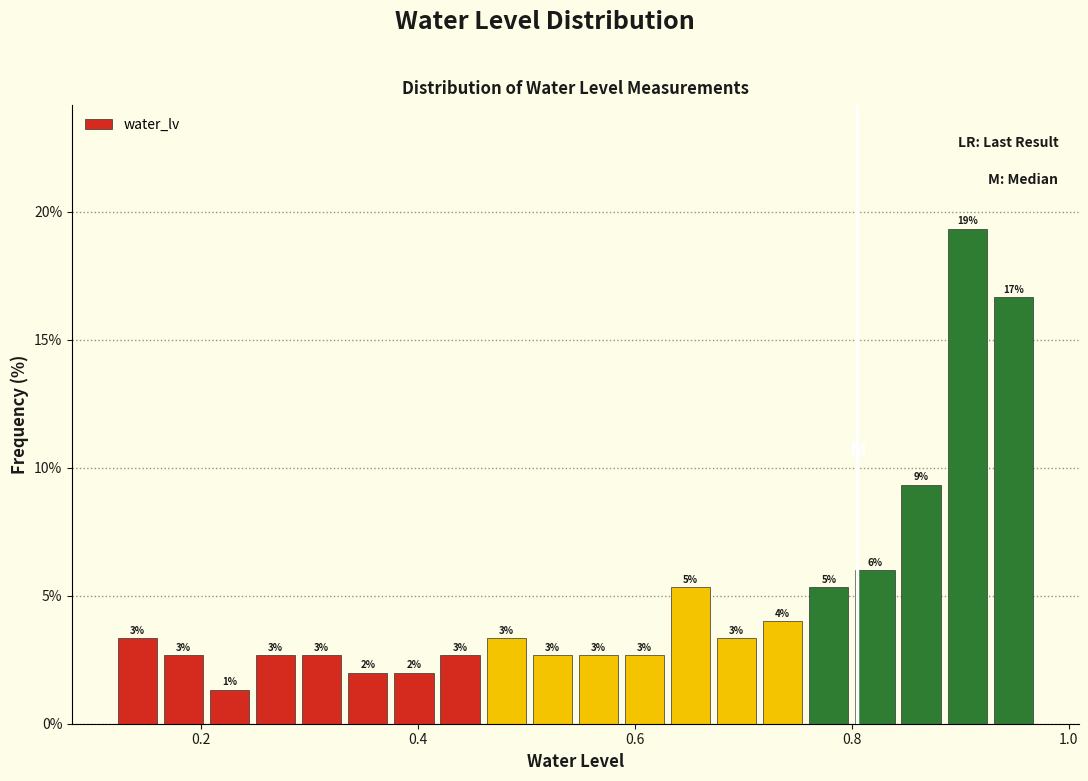

Around what value on the x-axis is the tallest bar? Give the approximate position of its centre, as read against the axis.

0.90